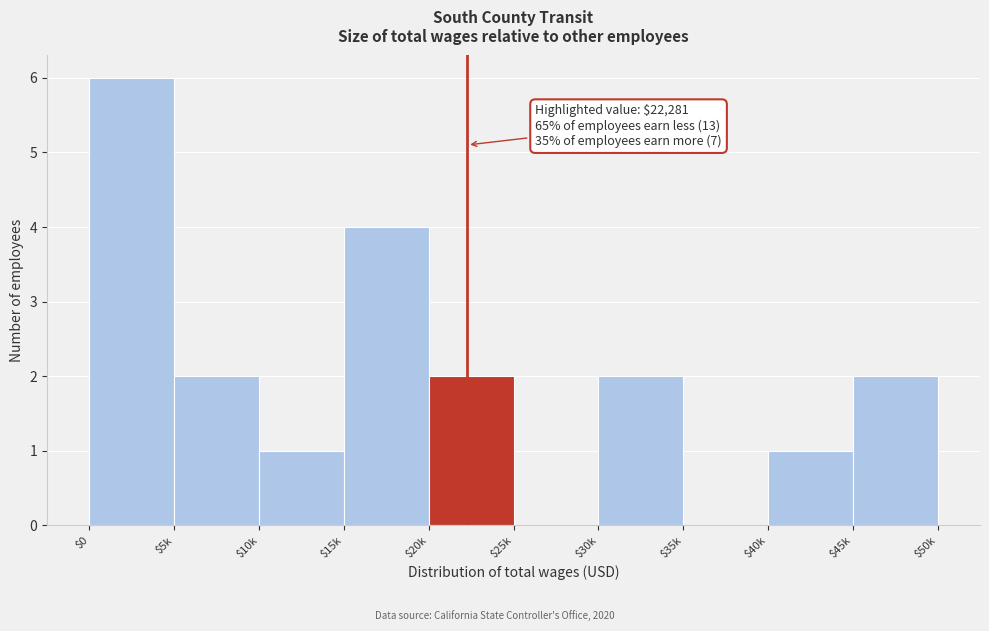

What value does the data have at $15k?

4